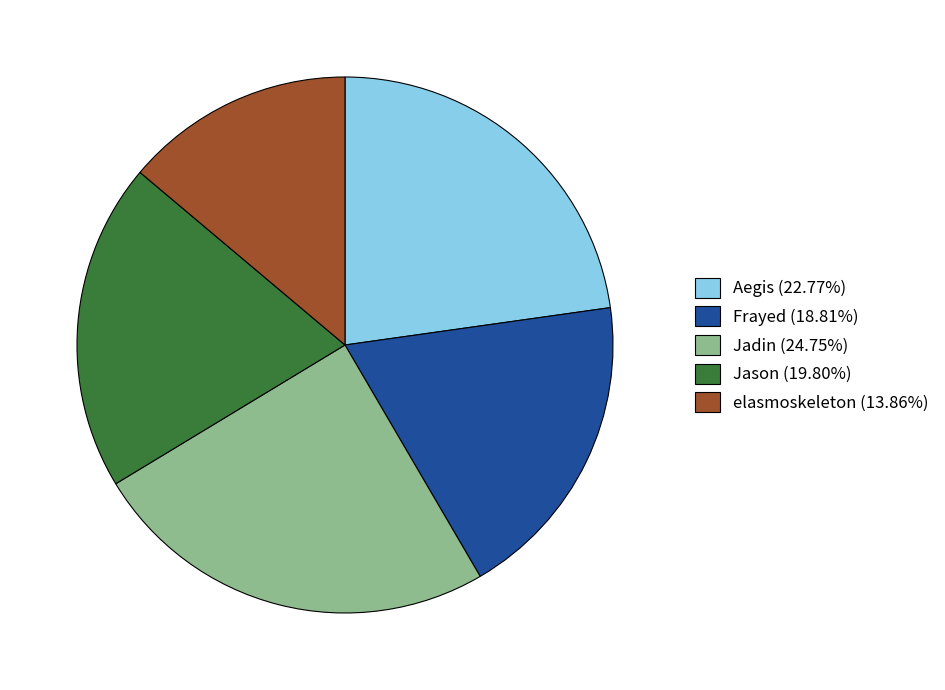

Between Aegis and Jadin, which is larger?

Jadin